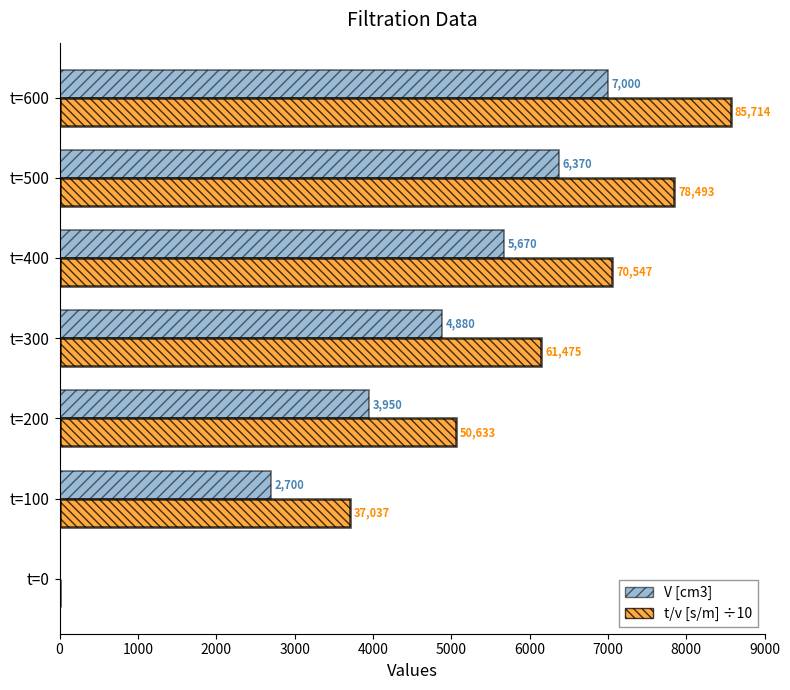

How many positive values does the V [cm3] series have?

6